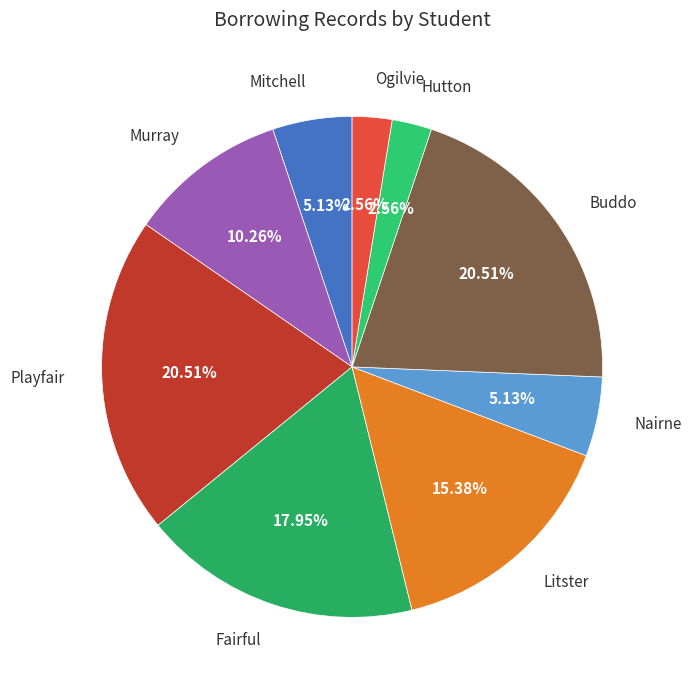

Approximately how many times larger is the value at Ogilvie compared to Buddo?

0.1